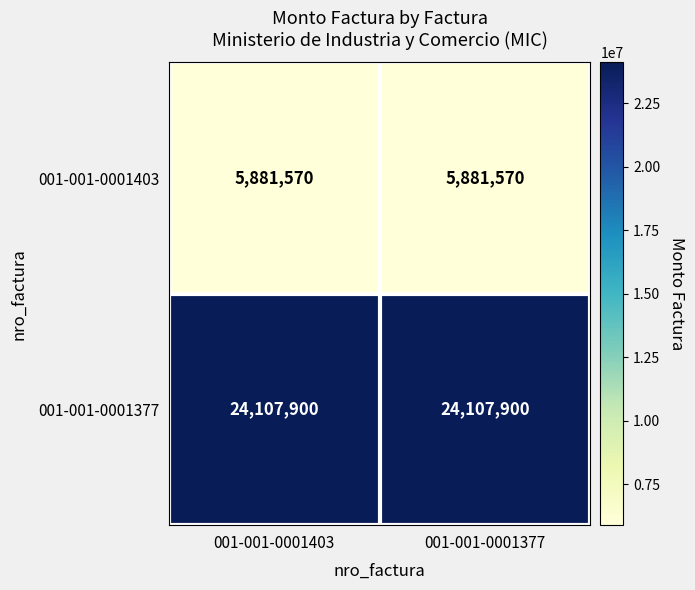

What is the average value of the 001-001-0001377 series?

24107900